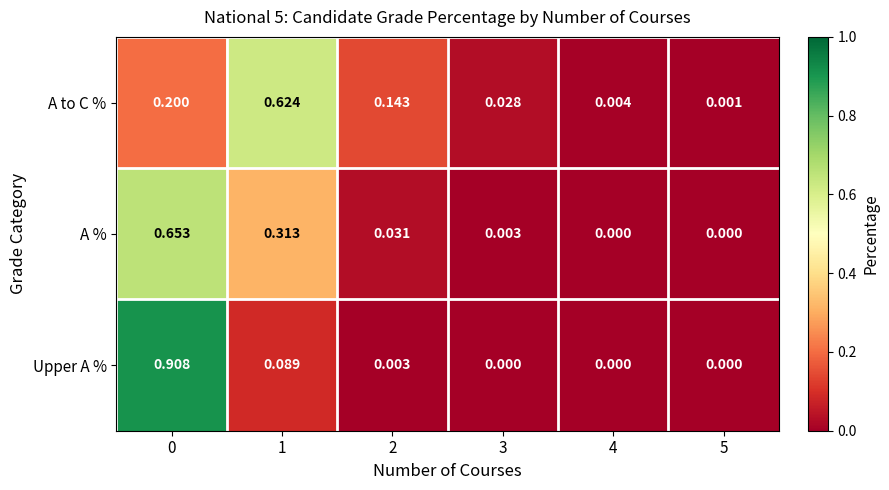

Is the value of A % at 5 greater than the value of A to C % at 4?

No